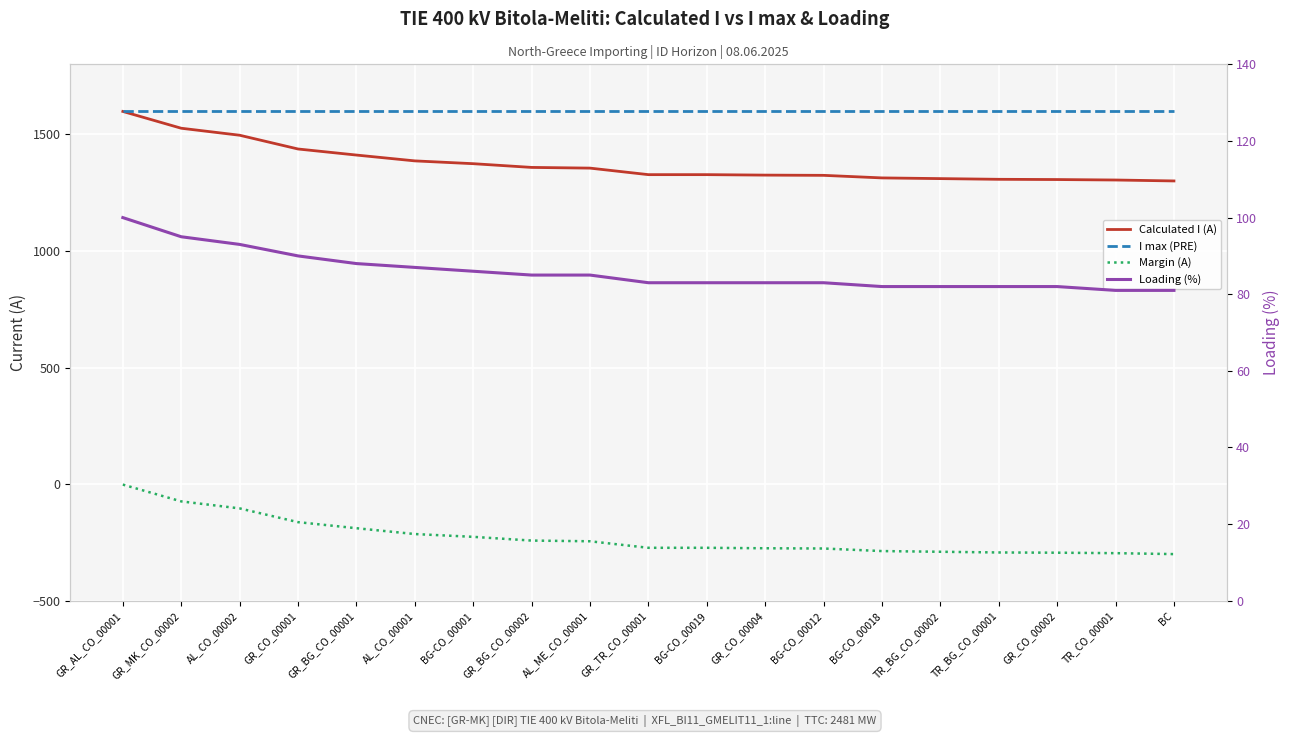

List the labels in order of Margin (A) value, largest first.

GR_AL_CO_00001, GR_MK_CO_00002, AL_CO_00002, GR_CO_00001, GR_BG_CO_00001, AL_CO_00001, BG-CO_00001, GR_BG_CO_00002, AL_ME_CO_00001, GR_TR_CO_00001, BG-CO_00019, GR_CO_00004, BG-CO_00012, BG-CO_00018, TR_BG_CO_00002, TR_BG_CO_00001, GR_CO_00002, TR_CO_00001, BC